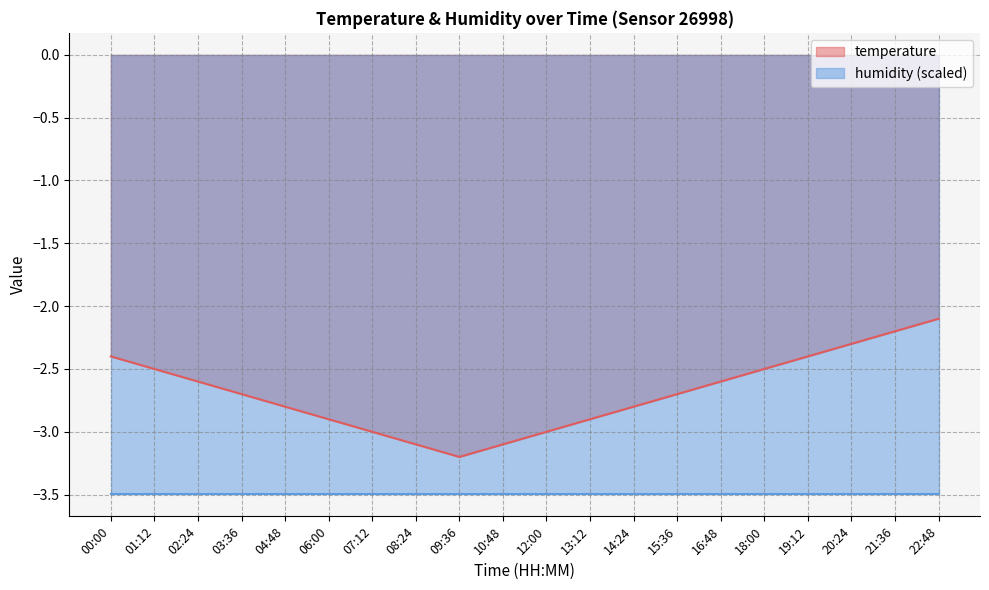

What is the difference between the maximum and minimum values?

1.1